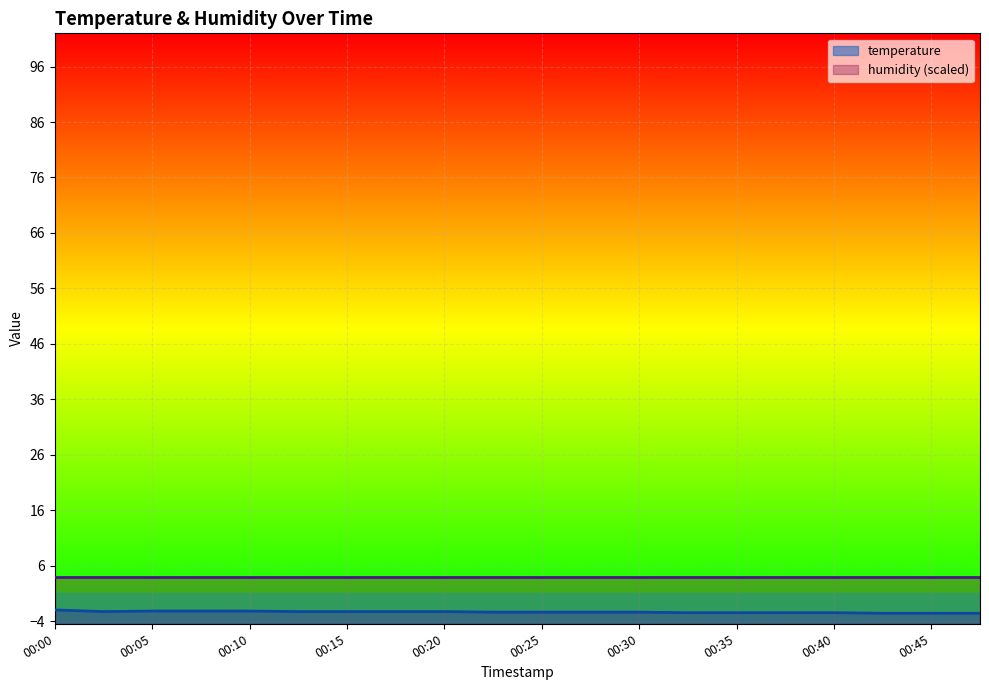

How many lines are shown in the chart?

2